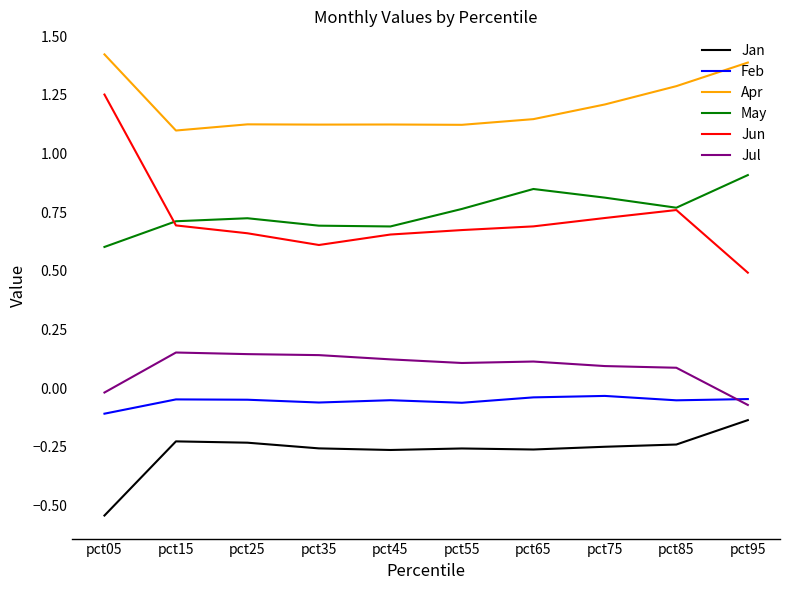

Is it true that Jun equals 0.7 at pct65?

True